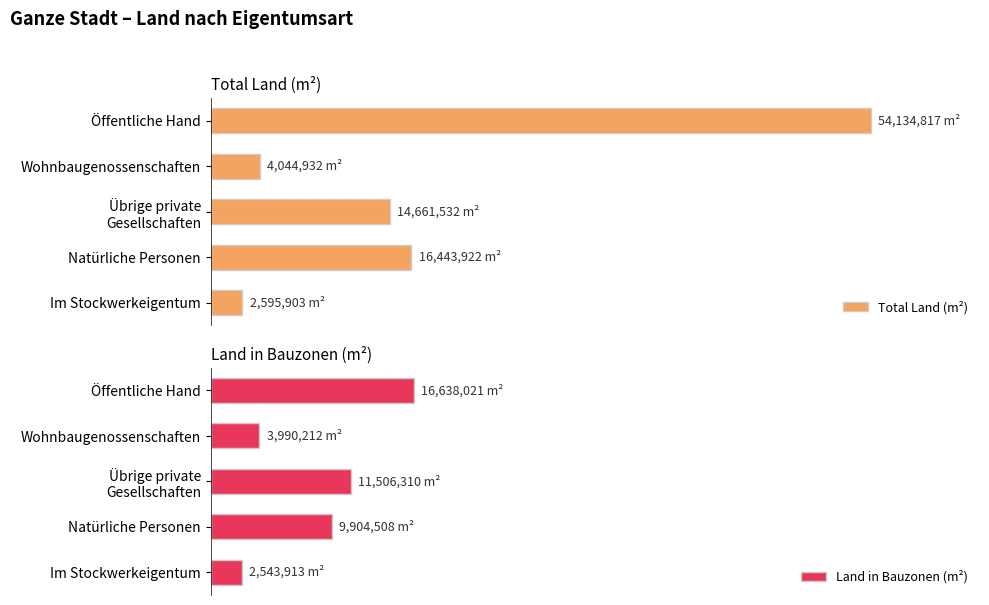

Reading left to right, list all the values displayed in this chart.

Total Land (m²): 0=54134817.0	1=4044932.0	2=14661532.0	3=16443922.0	4=2595903.0
Land in Bauzonen (m²): 0=16638021.4	1=3990211.7	2=11506310.4	3=9904507.9	4=2543913.2